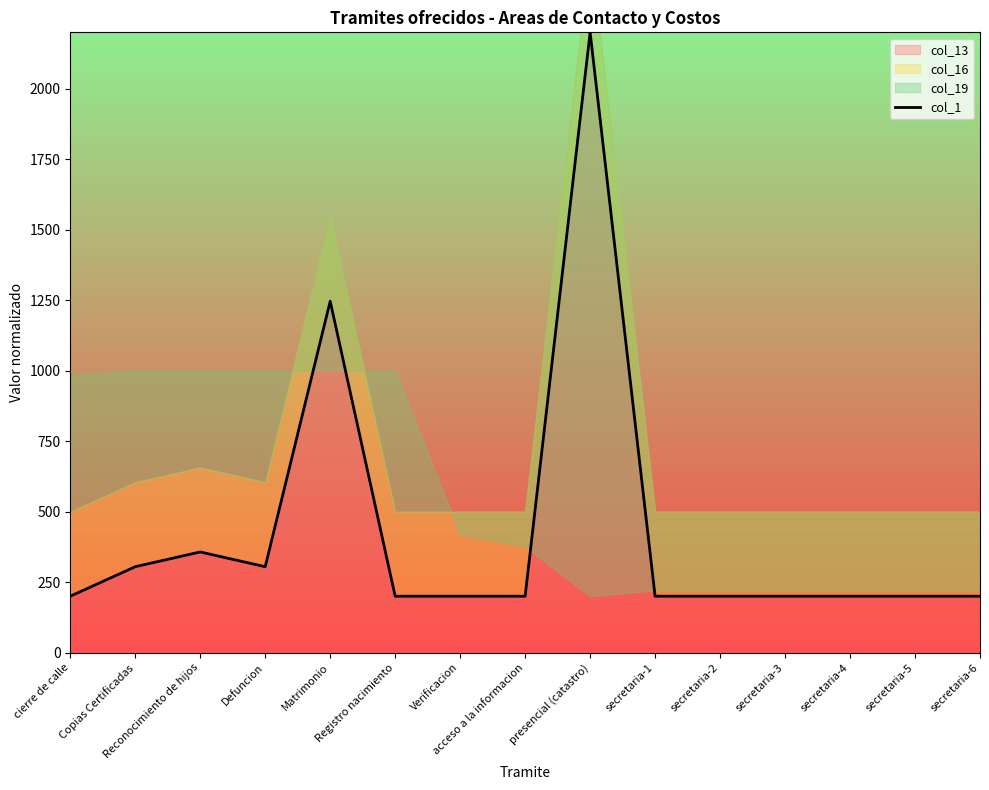

Reading left to right, what are all the values shown in this chart?

cierre de calle=200.0	Copias Certificadas=304.6	Reconocimiento de hijos=357.0	Defuncion=304.6	Matrimonio=1246.4	Registro nacimiento=200.0	Verificacion=200.0	acceso a la informacion=200.0	presencial (catastro)=2200.0	secretaria-1=200.0	secretaria-2=200.0	secretaria-3=200.0	secretaria-4=200.0	secretaria-5=200.0	secretaria-6=200.0